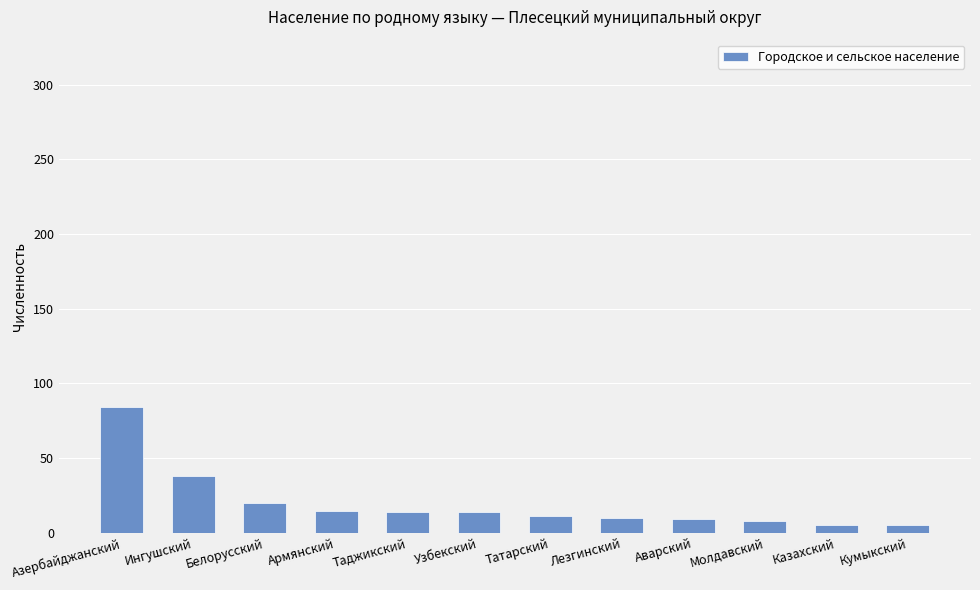

What is the change in value from Молдавский to Казахский?

-3